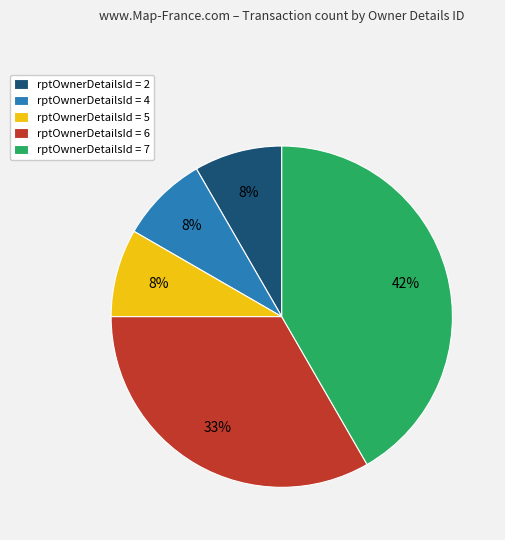

What is the largest slice in the pie chart?

rptOwnerDetailsId = 7